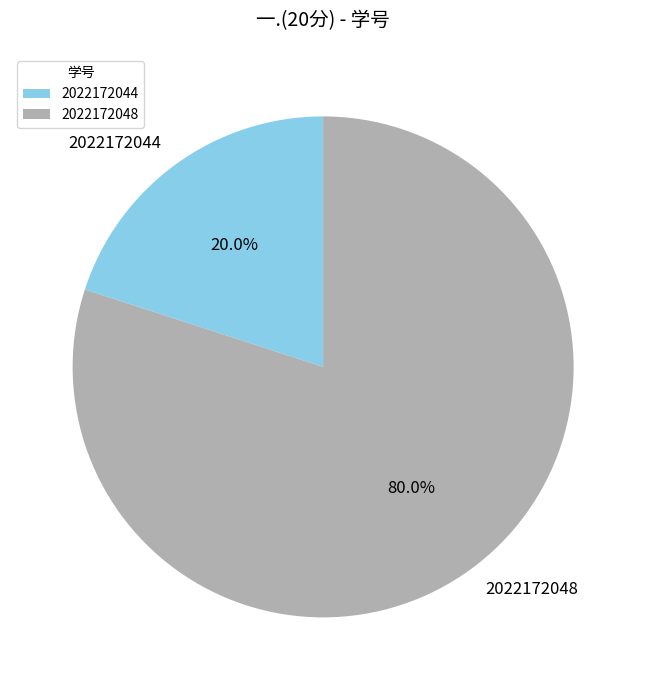

The 2022172048 slice represents 75% of the pie. True or false?

False